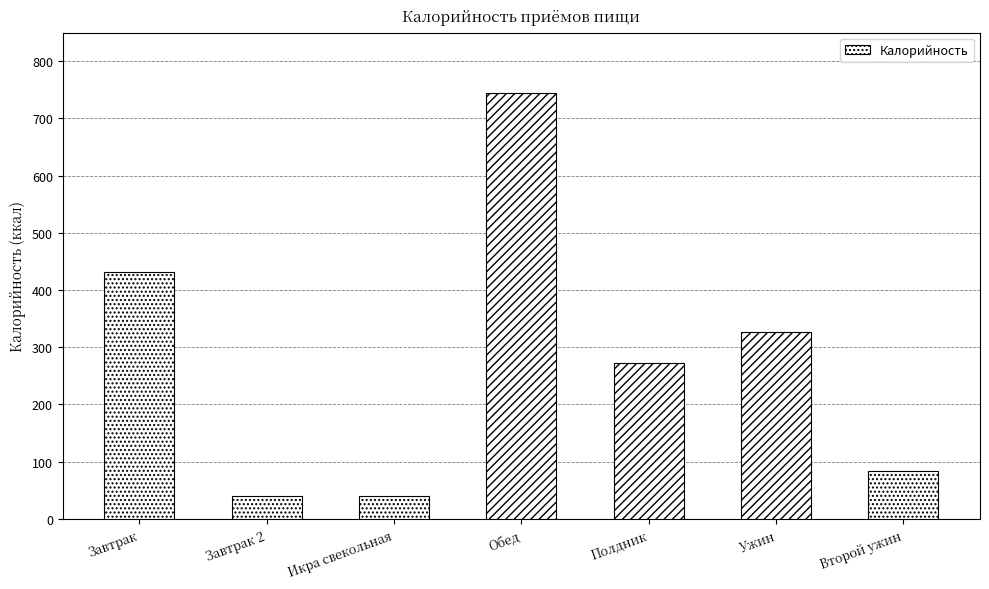

At which label is the value closest to 391?

Завтрак